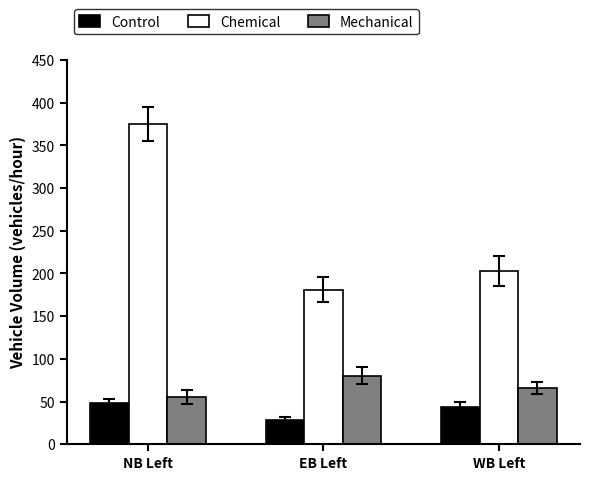

The Control series shows 14 at WB Left. True or false?

False